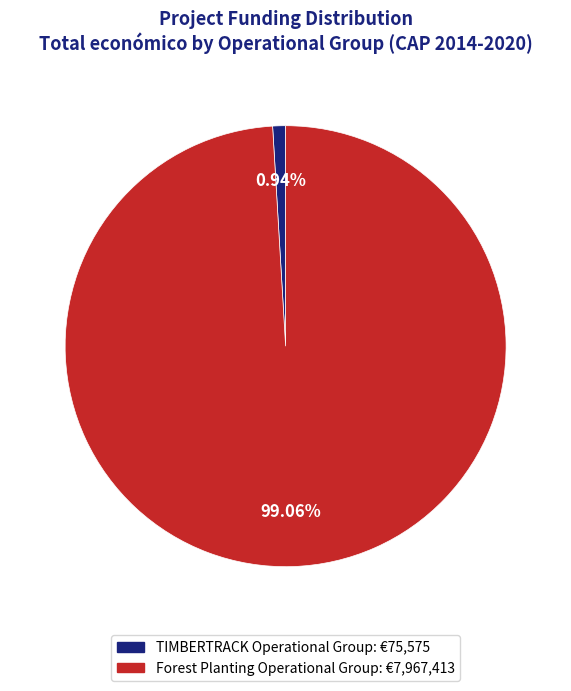

Is there any slice that represents more than half of the pie?

Yes